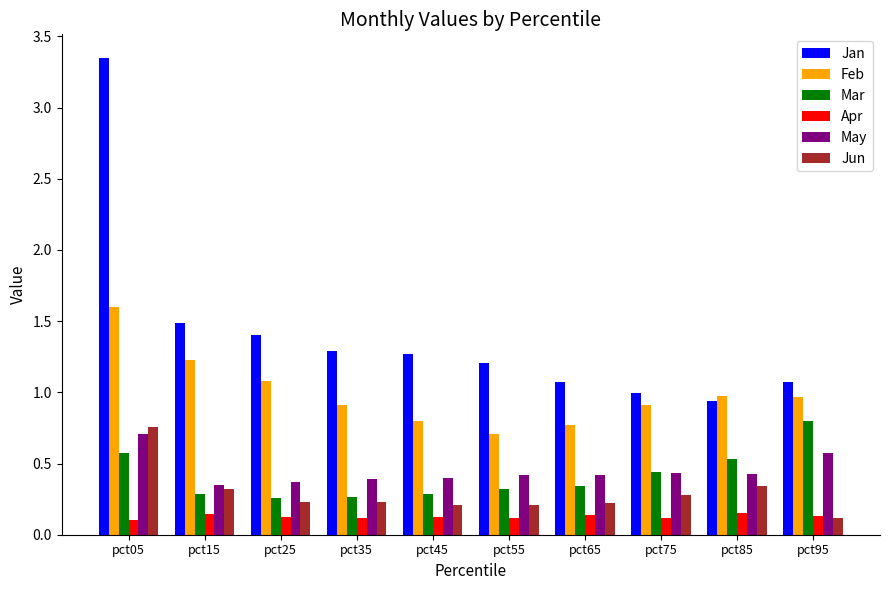

At how many categories does at least one series exceed 2?

1